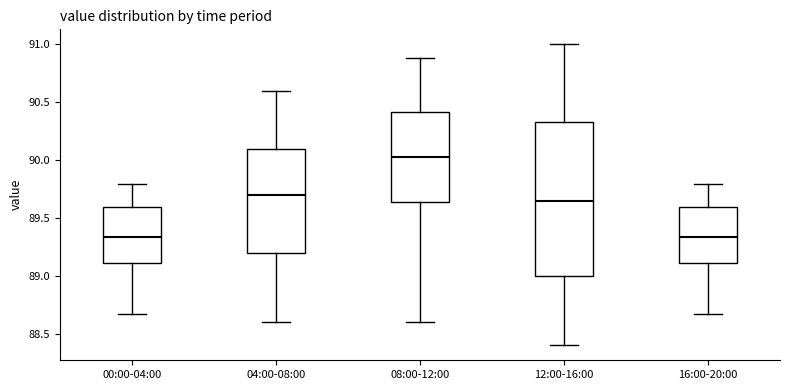

Reading left to right, transcribe this box plot: for each box, give where its median line is, the range the box spans, and where its two whiskers end, as read against the y-axis. The values are not printed on the chart, so give them approximately, as read against the axis.

00:00-04:00: median 89.35, box 89.10 to 89.60, whiskers 88.65 to 89.80
04:00-08:00: median 89.70, box 89.20 to 90.10, whiskers 88.60 to 90.60
08:00-12:00: median 90.05, box 89.65 to 90.40, whiskers 88.60 to 90.90
12:00-16:00: median 89.65, box 89.00 to 90.35, whiskers 88.40 to 91.00
16:00-20:00: median 89.35, box 89.10 to 89.60, whiskers 88.65 to 89.80